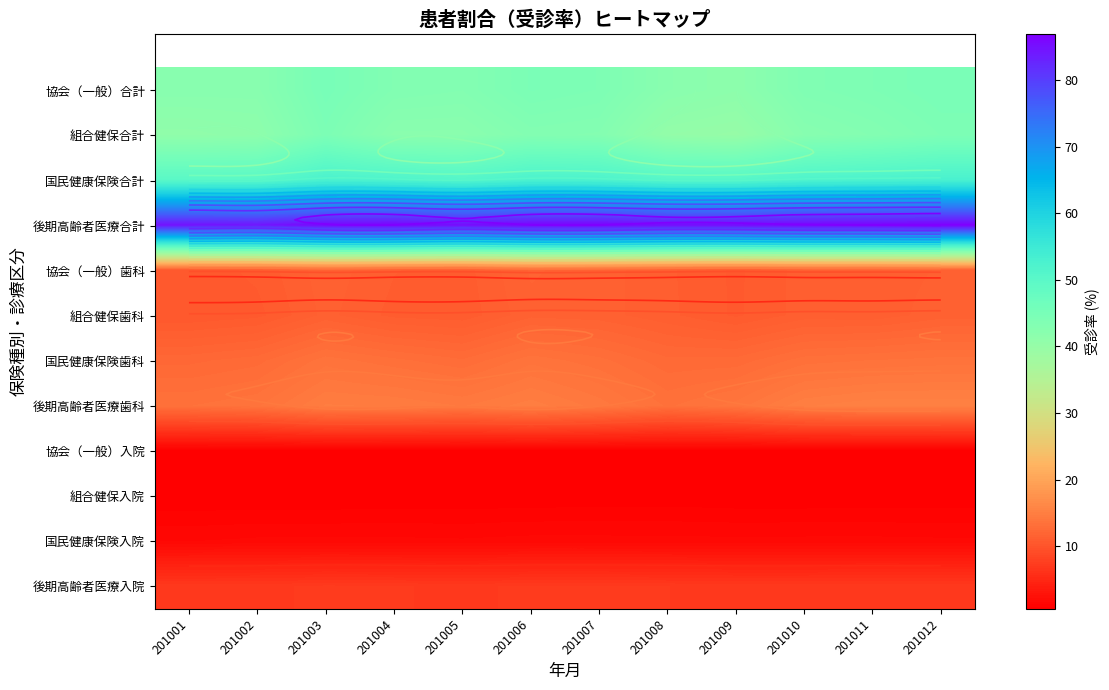

What is the difference between the maximum and minimum values in the 組合健保入院 series?

0.1